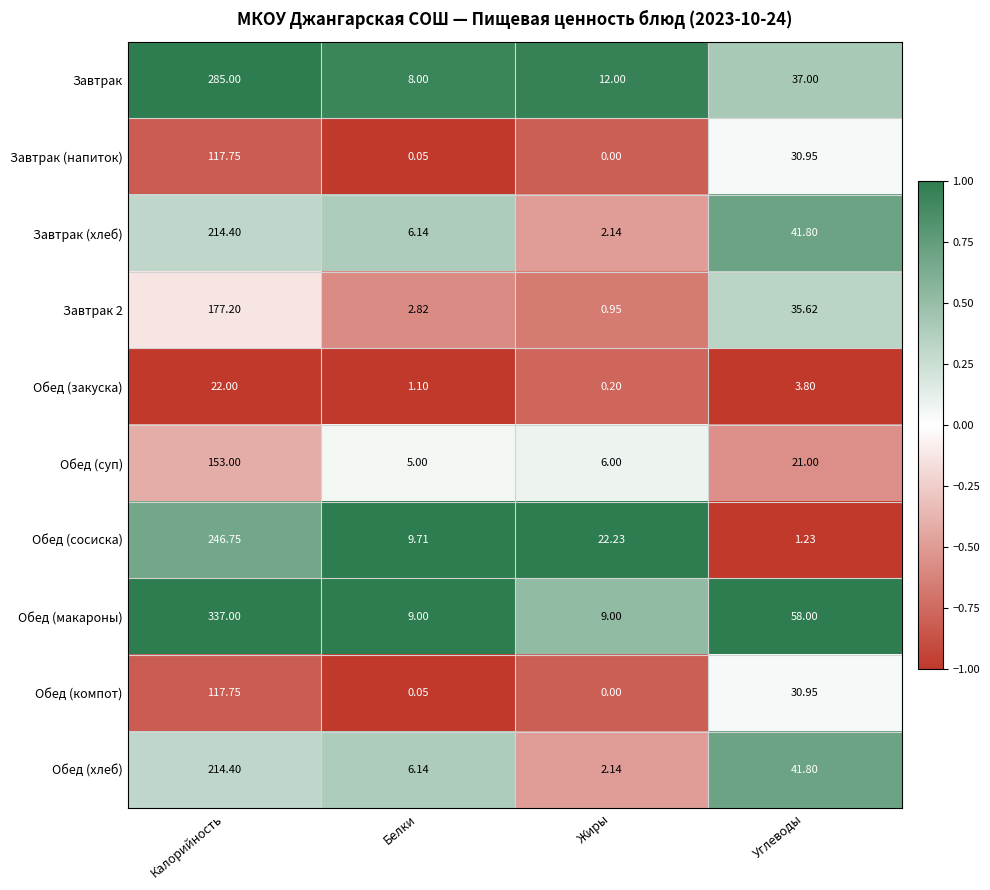

At which category does the chart reach its peak across all series?

Калорийность